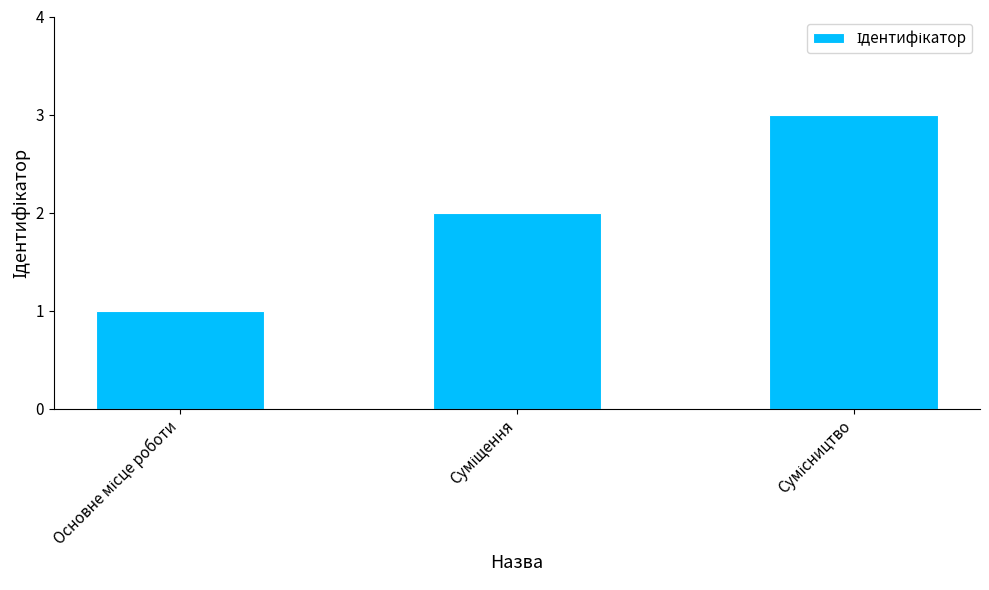

Count the number of categories in the chart.

3